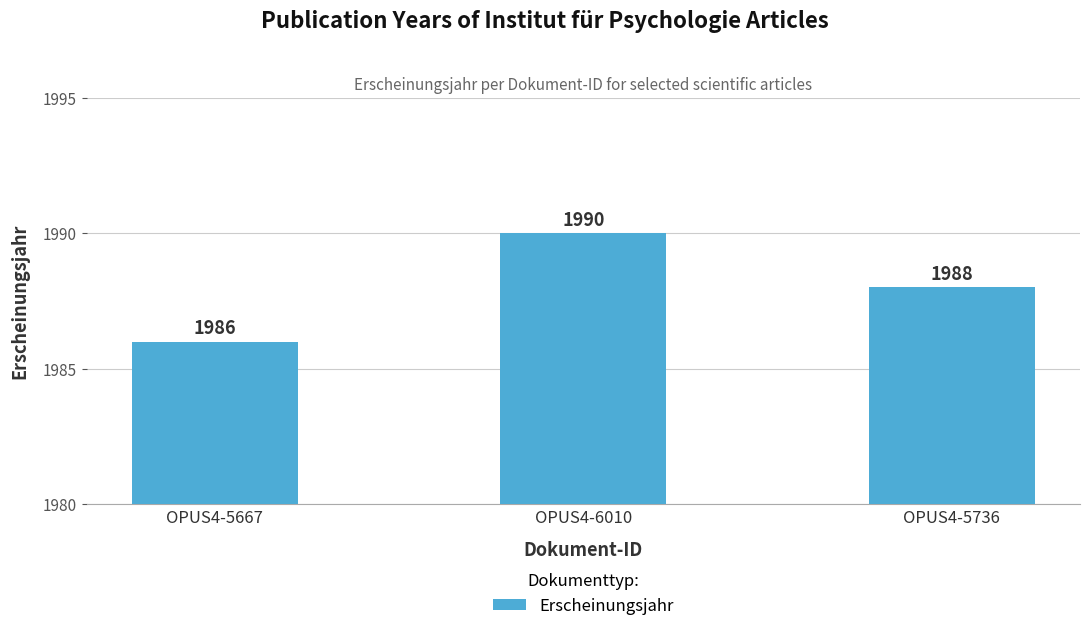

At which category does the chart reach its peak across all series?

OPUS4-6010